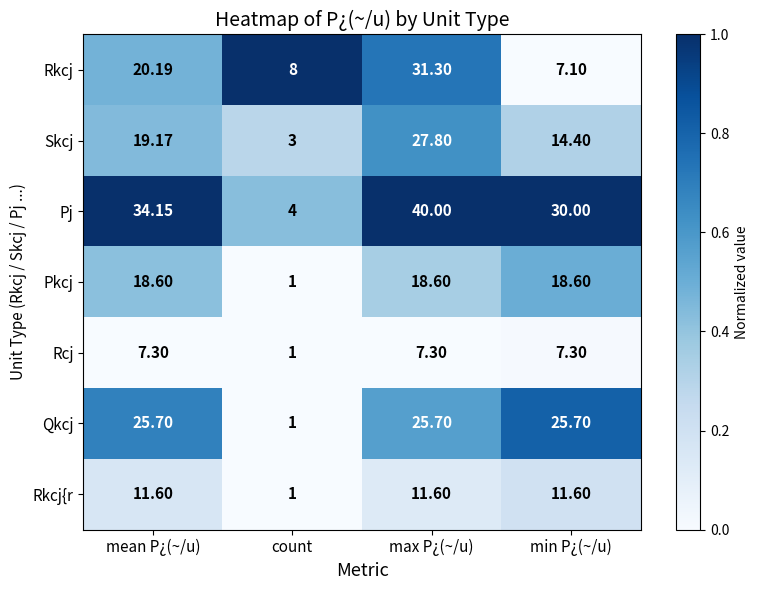

Which series changed the most between count and max P¿(~/u)?

Pj